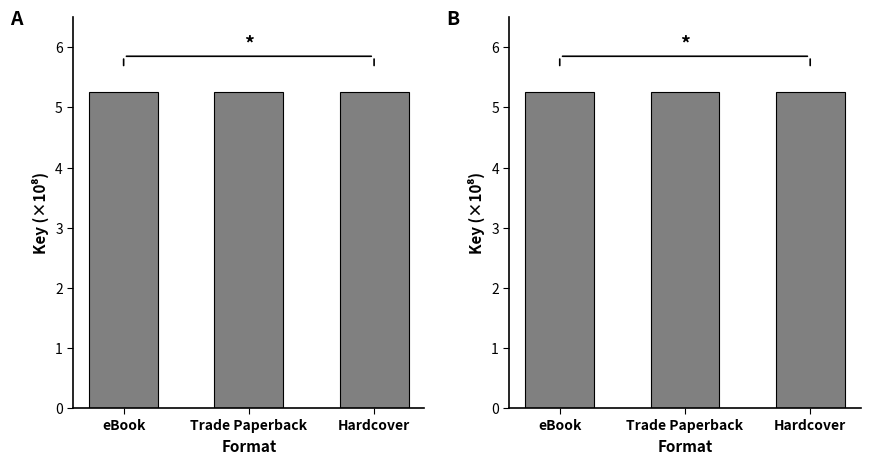

List the series in order of their peak value, lowest first.

Piper Morgan Joins the Circus, Piper Morgan in Charge!